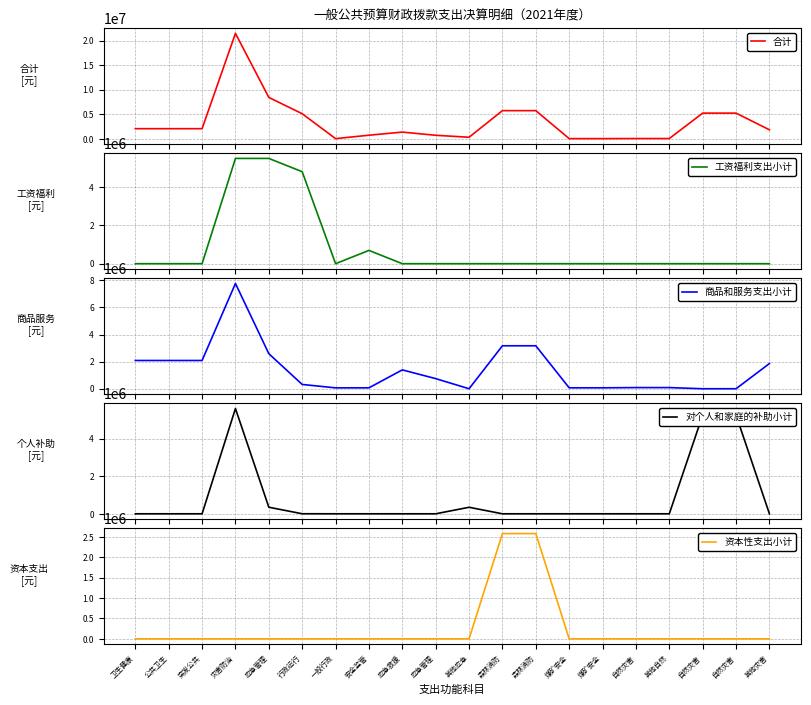

What are all the series names shown in the legend?

合计, 工资福利支出小计, 商品和服务支出小计, 对个人和家庭的补助小计, 资本性支出小计